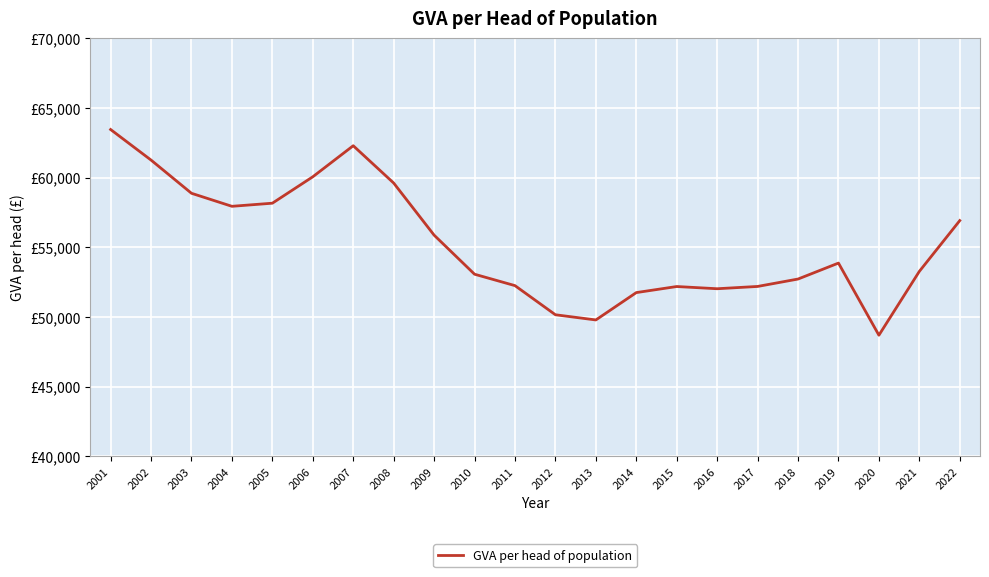

What is the greatest value displayed?

63446.6